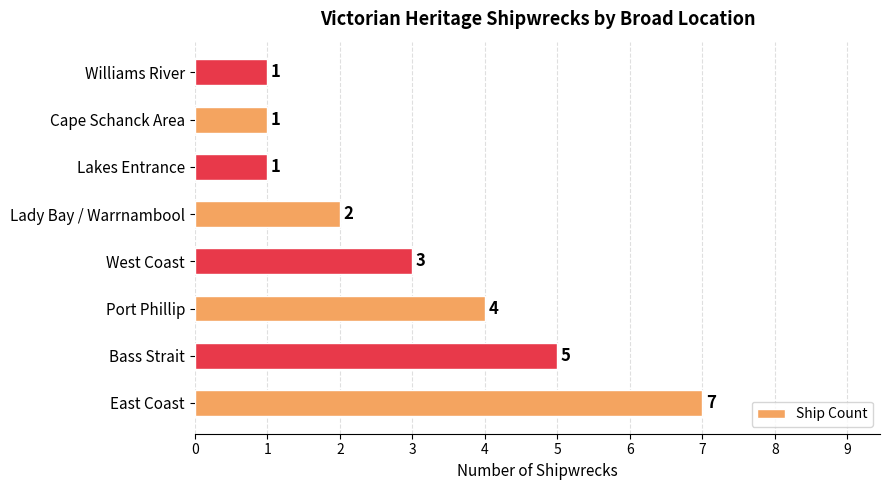

Which category has the highest value across all series?

East Coast